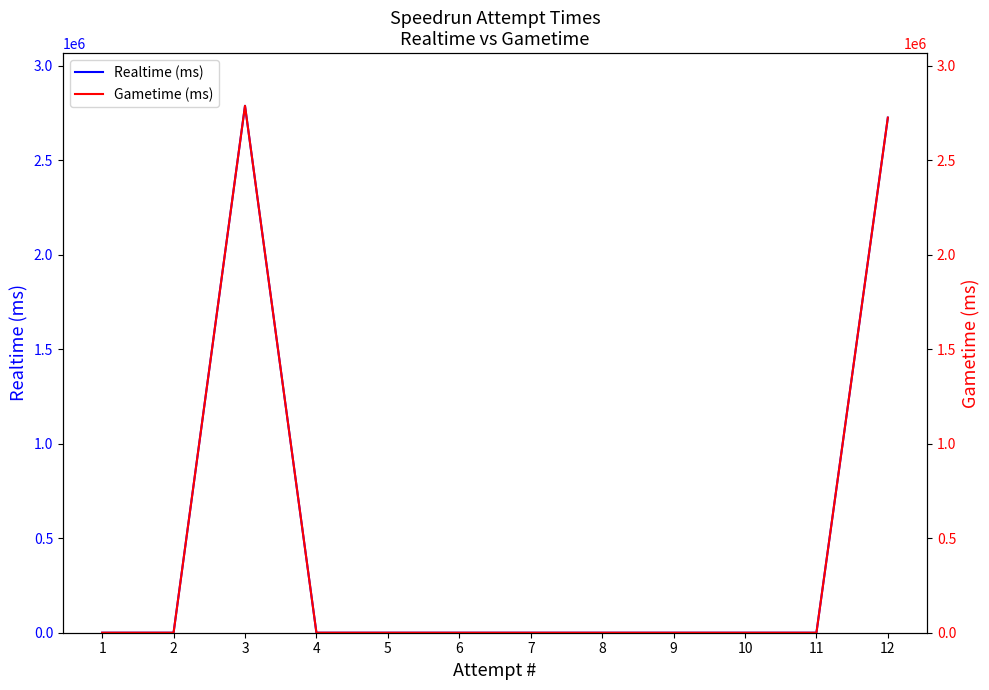

In Realtime (ms), how many points are higher than both neighbors (excluding endpoints)?

1